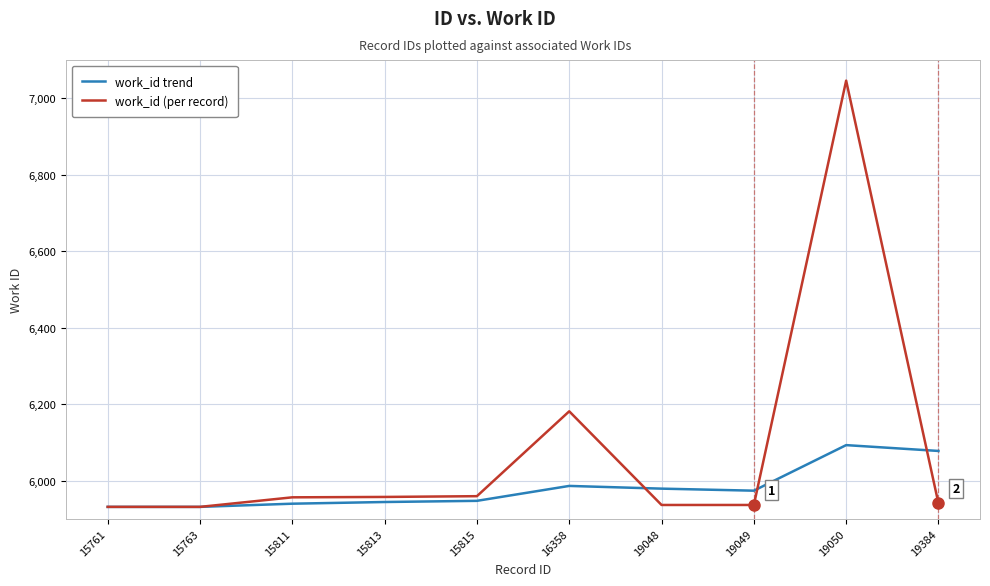

Rank the series by their maximum value, from highest to lowest.

work_id (per record), work_id trend